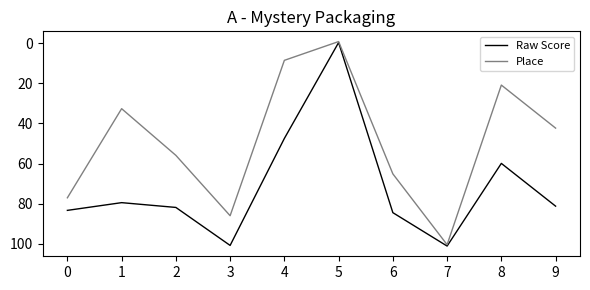

Rank the series at 1 from highest to lowest value.

Raw Score, Place